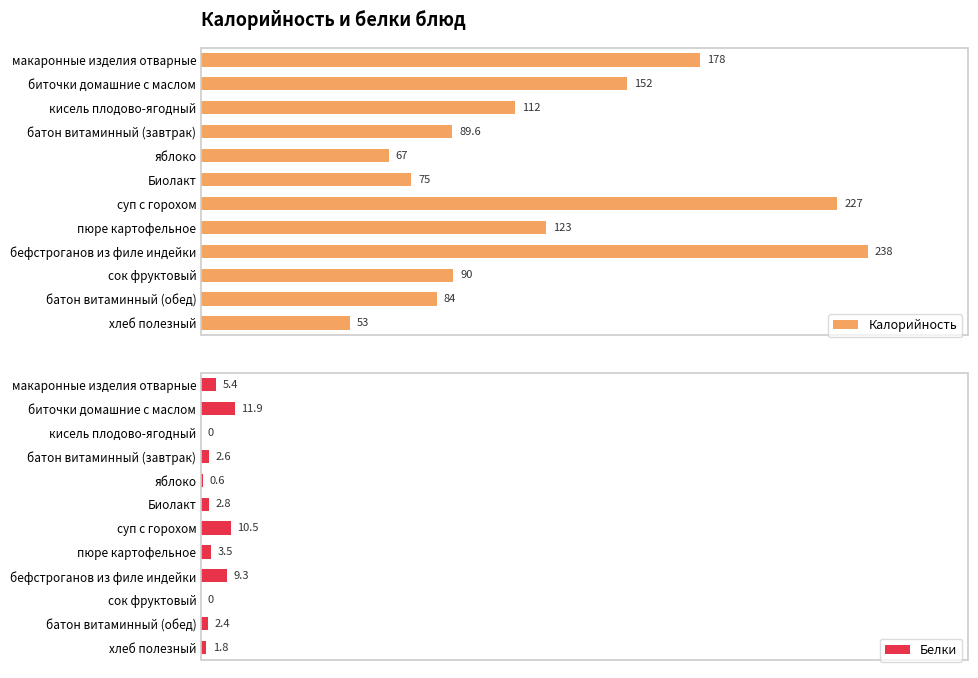

List the labels in order of Калорийность value, largest first.

бефстроганов из филе индейки, суп с горохом, макаронные изделия отварные, биточки домашние с маслом, пюре картофельное, кисель плодово-ягодный, сок фруктовый, батон витаминный (завтрак), батон витаминный (обед), Биолакт, яблоко, хлеб полезный